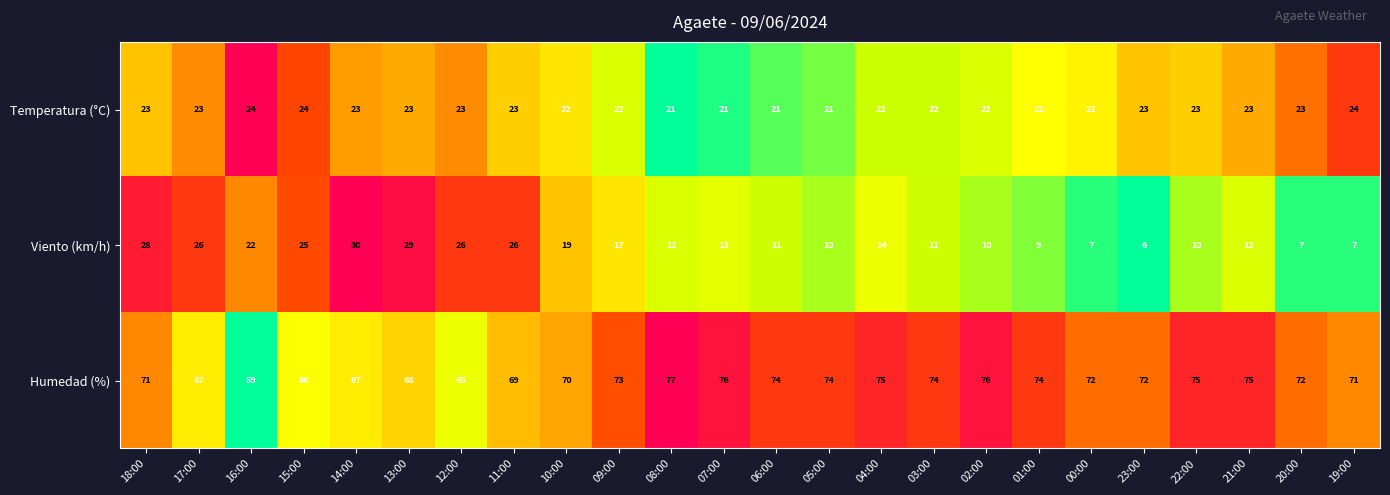

The value of Humedad (%) at 06:00 is 25. True or false?

False